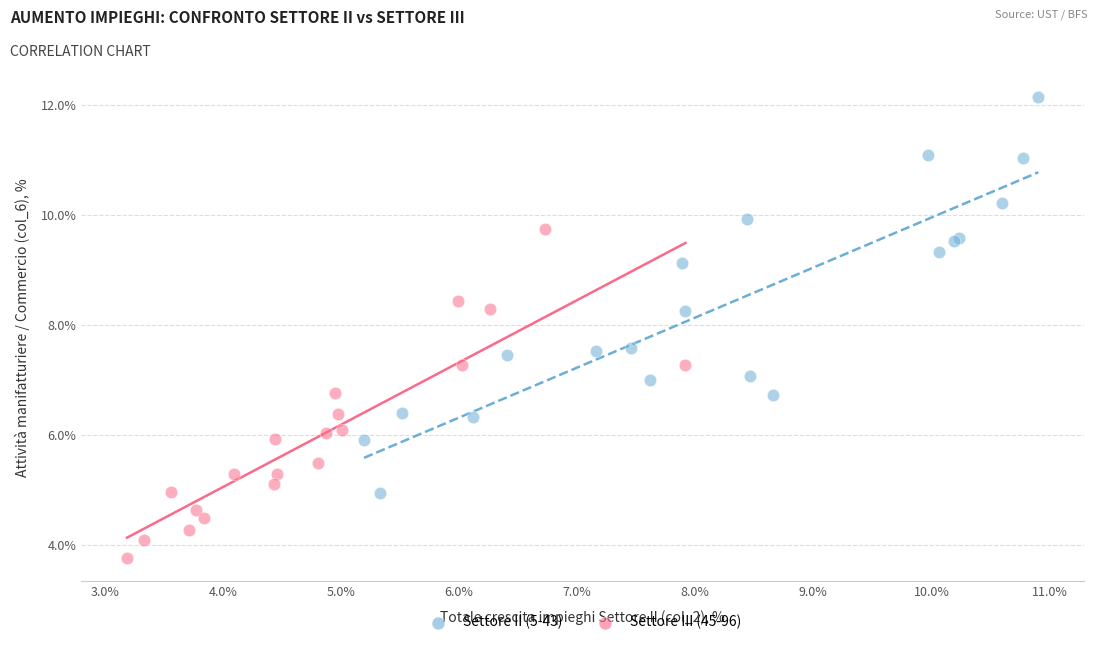

Which series contains the highest Y value?

Settore II (5-43)